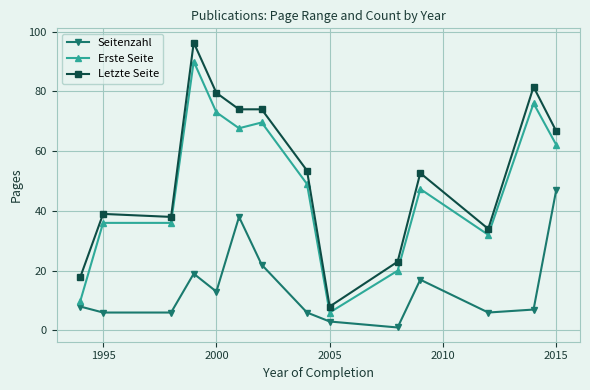

What is the maximum value shown in the chart?

96.3